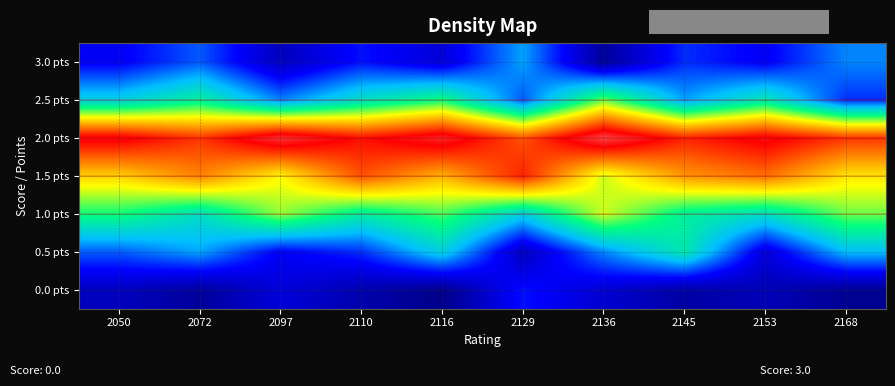

Reading left to right, what are all the values shown in this chart?

0.0 pts: 2050=0.1	2072=0.0	2097=0.1	2110=0.0	2116=0.0	2129=0.2	2136=0.1	2145=0.0	2153=0.1	2168=0.0
0.5 pts: 2050=0.2	2072=0.3	2097=0.1	2110=0.2	2116=0.3	2129=0.1	2136=0.3	2145=0.4	2153=0.1	2168=0.3
1.0 pts: 2050=0.5	2072=0.4	2097=0.5	2110=0.4	2116=0.5	2129=0.3	2136=0.6	2145=0.4	2153=0.4	2168=0.5
1.5 pts: 2050=0.7	2072=0.7	2097=0.6	2110=0.8	2116=0.7	2129=0.9	2136=0.6	2145=0.7	2153=0.8	2168=0.6
2.0 pts: 2050=0.9	2072=0.8	2097=1.0	2110=0.9	2116=1.0	2129=0.8	2136=1.0	2145=0.9	2153=0.9	2168=0.8
2.5 pts: 2050=0.3	2072=0.4	2097=0.3	2110=0.4	2116=0.5	2129=0.2	2136=0.5	2145=0.3	2153=0.4	2168=0.2
3.0 pts: 2050=0.1	2072=0.2	2097=0.1	2110=0.2	2116=0.1	2129=0.3	2136=0.0	2145=0.2	2153=0.1	2168=0.3